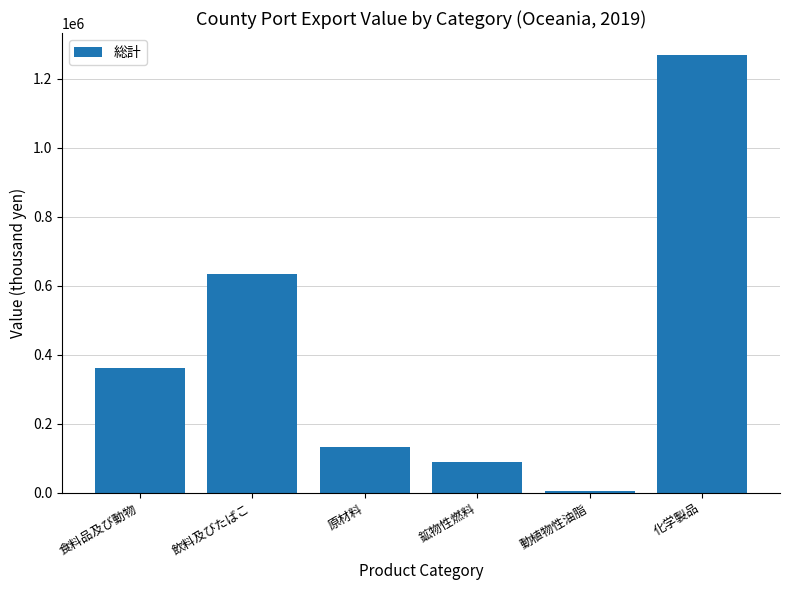

How many bars are there in total?

6